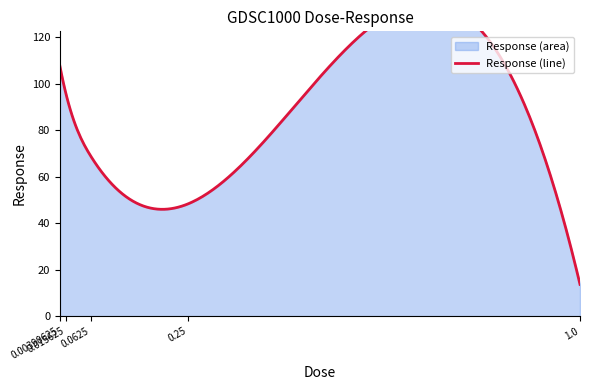

Read the value at 0.25.

48.4